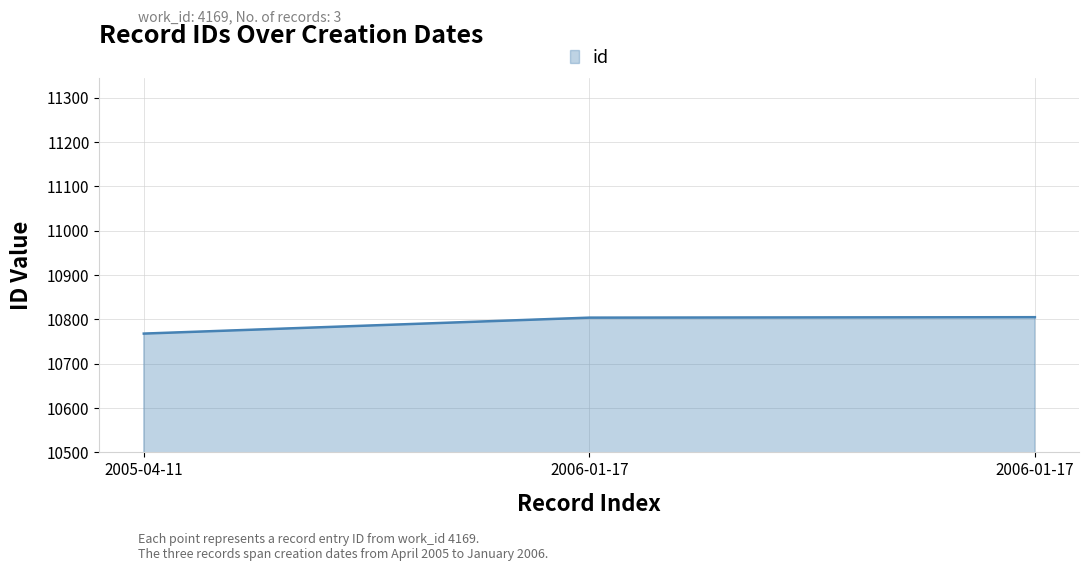

Rank the categories by value from lowest to highest.

2005-04-11, 2006-01-17, 2006-01-17